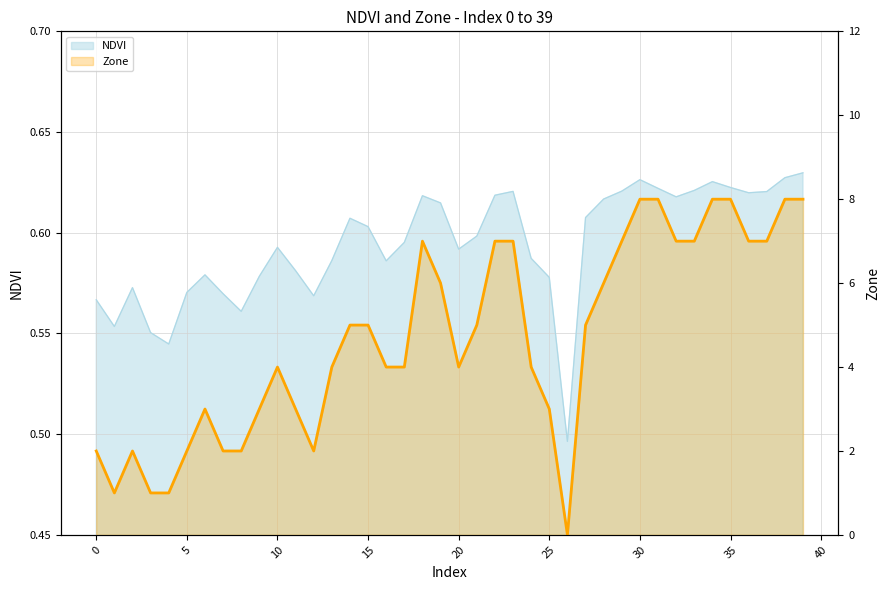

After their last crossing, which series has the higher values: Zone or NDVI?

Zone